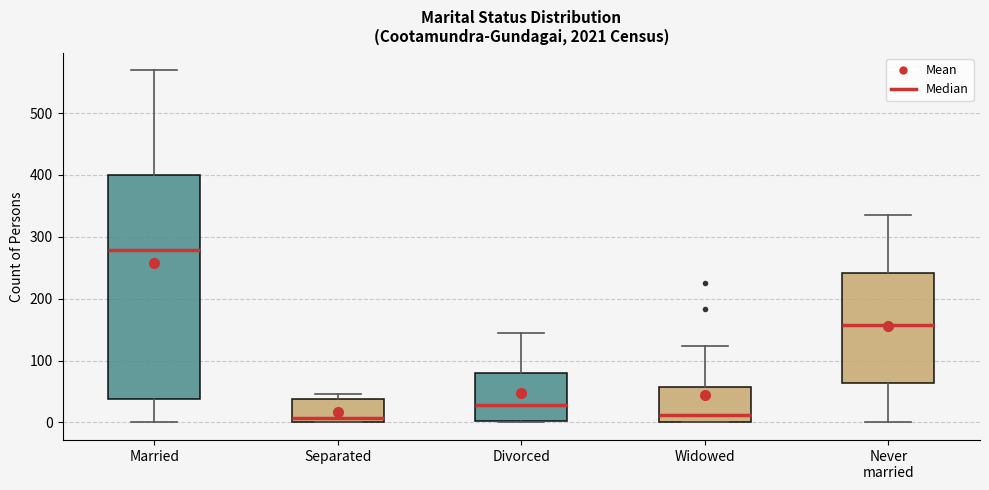

Reading left to right, transcribe this box plot: for each box, give where its median line is, the range the box spans, and where its two whiskers end, as read against the y-axis. The values are not printed on the chart, so give them approximately, as read against the axis.

Married: median 280, box 40 to 400, whiskers 0 to 570
Separated: median 10, box 0 to 40, whiskers 0 to 50
Divorced: median 30, box 0 to 80, whiskers 0 to 140
Widowed: median 10, box 0 to 60, whiskers 0 to 120
Never married: median 160, box 60 to 240, whiskers 0 to 340